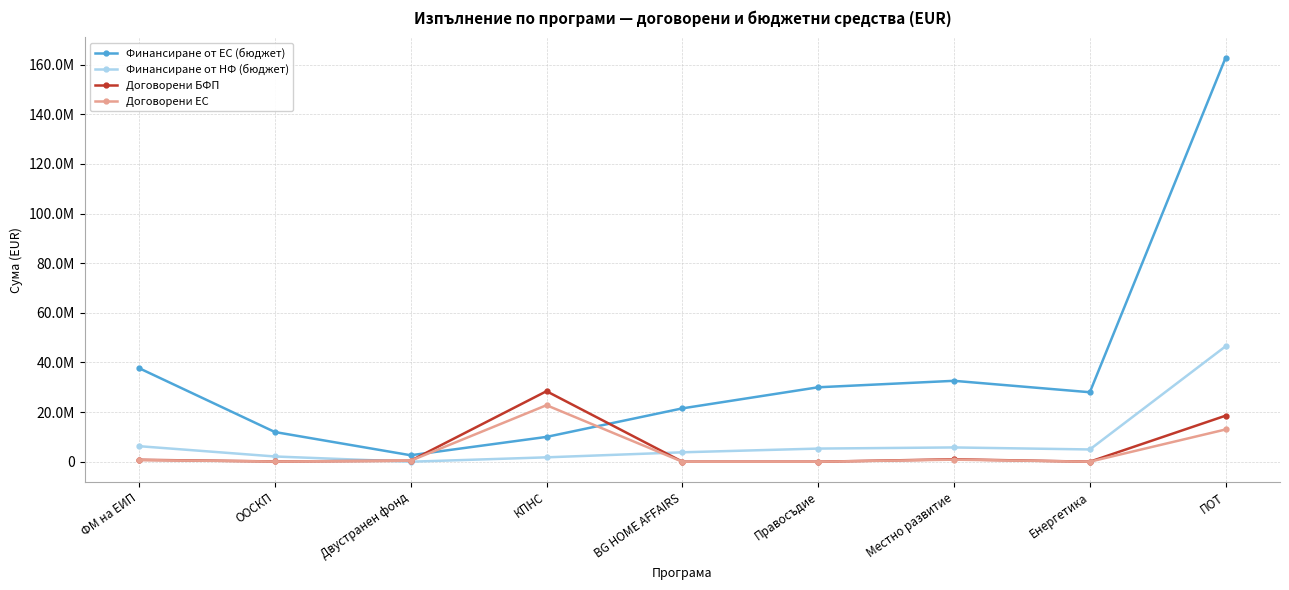

What is the maximum value for Финансиране от НФ (бюджет)?

46534168.6